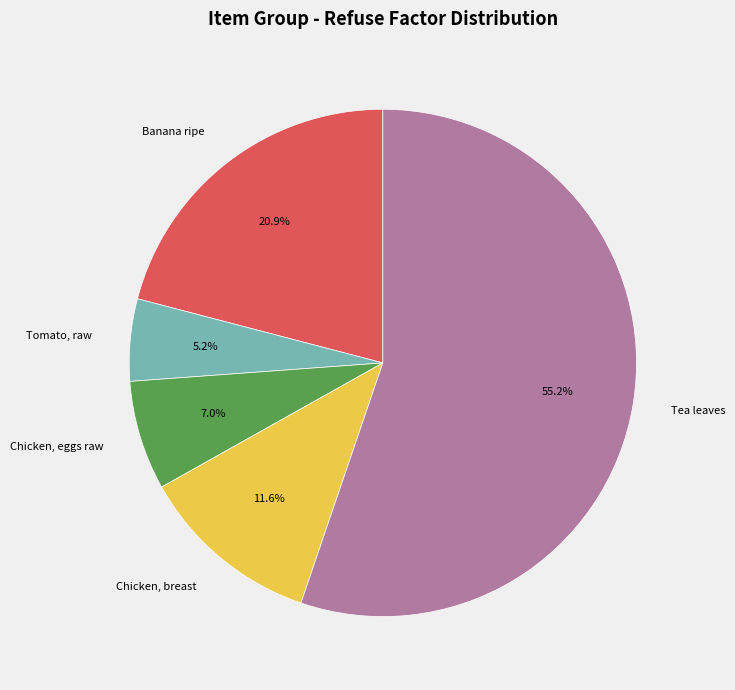

How many slices are in this pie chart?

5